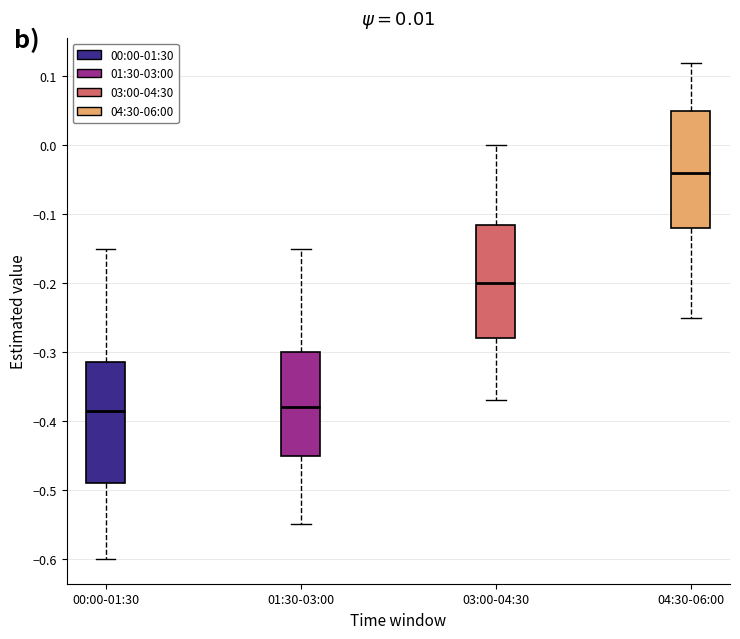

Which box's median line is the highest?

04:30-06:00